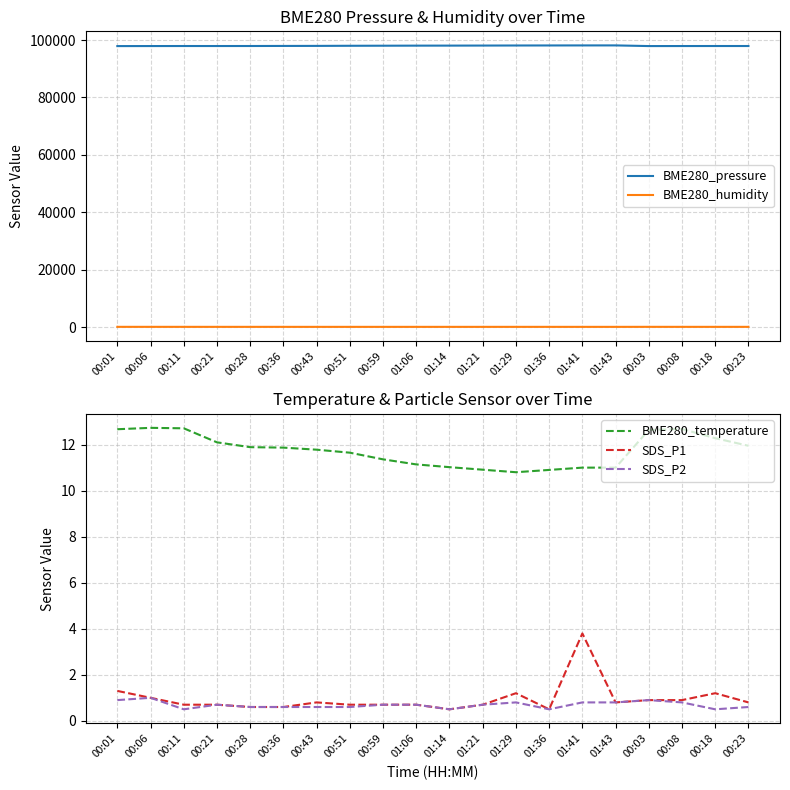

At which label is SDS_P2 closest to 0?

00:11